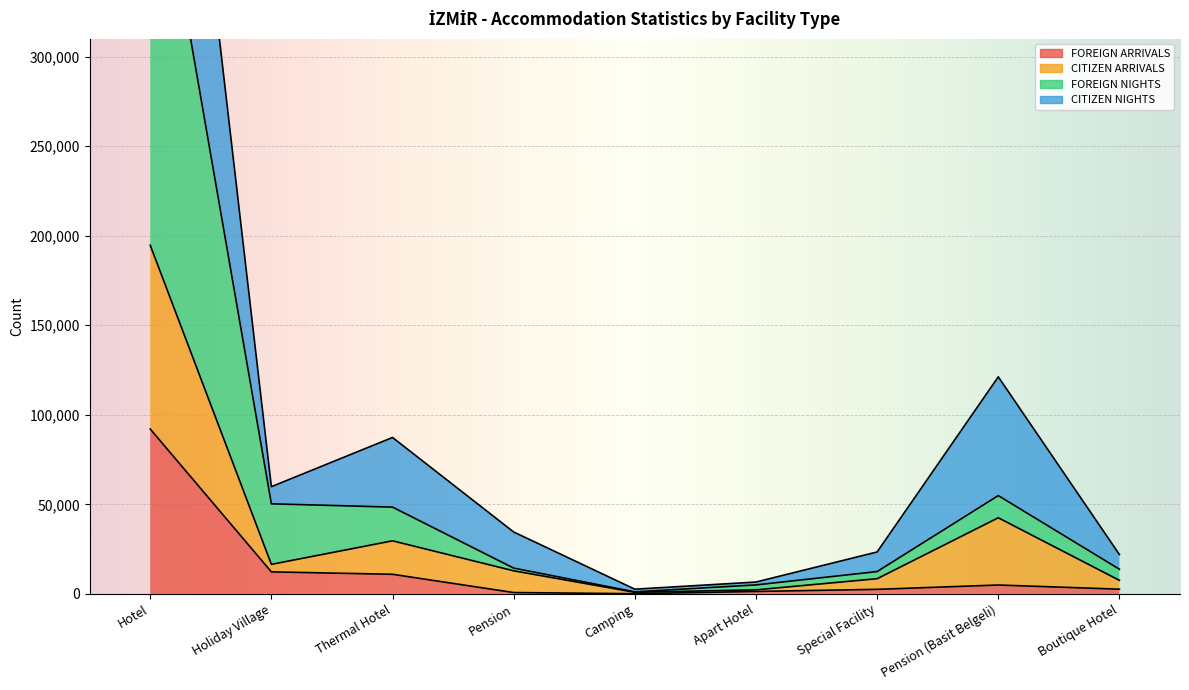

What is the difference between the maximum and minimum values in the FOREIGN ARRIVALS series?

91965